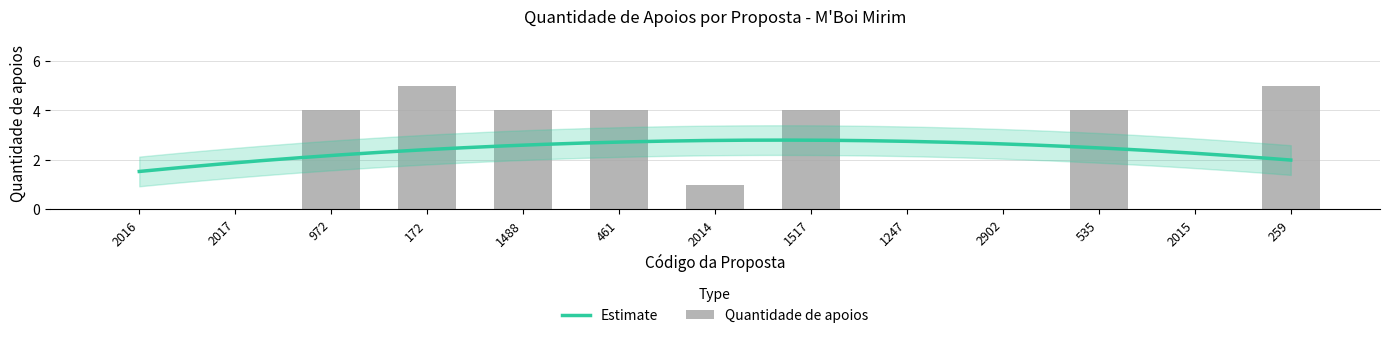

List the labels in order of value, smallest first.

2016, 2017, 1247, 2902, 2015, 2014, 972, 1488, 461, 1517, 535, 172, 259